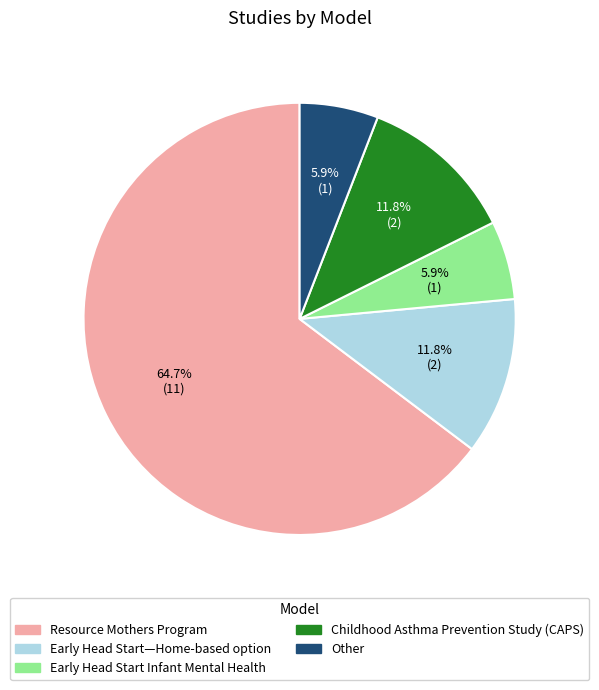

Which has a higher value, Early Head Start—Home-based option or Early Head Start Infant Mental Health?

Early Head Start—Home-based option